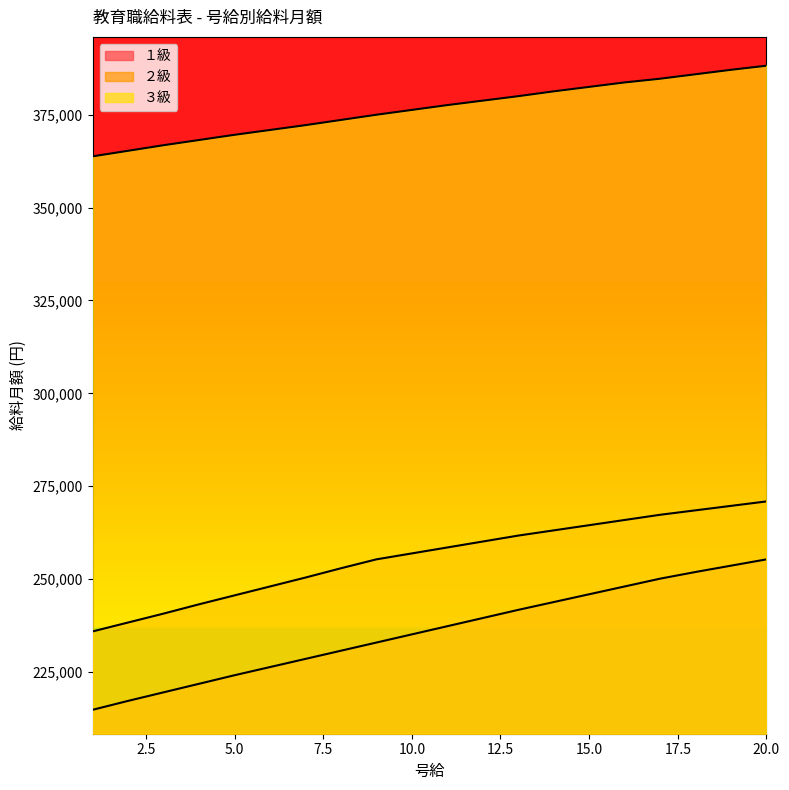

Is the value of ３級 at 15 greater than the value of １級 at 15?

Yes